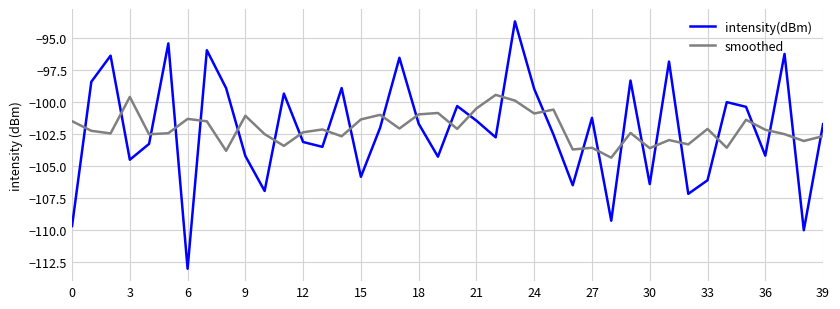

How many intersections are there between intensity(dBm) and smoothed?

27